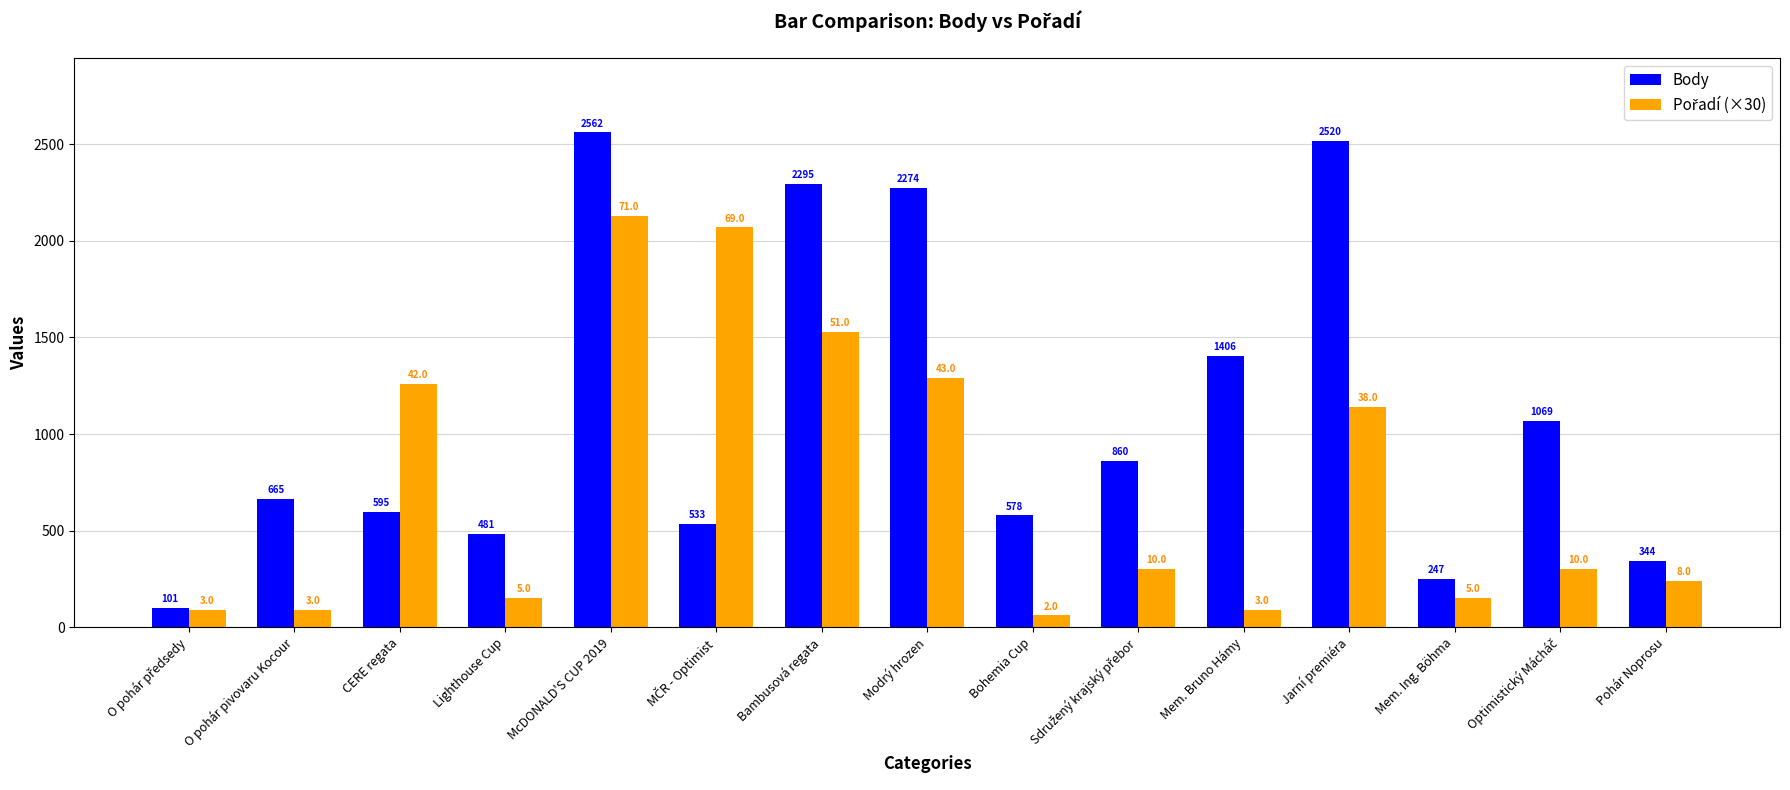

The Body series shows 481 at Lighthouse Cup. True or false?

True